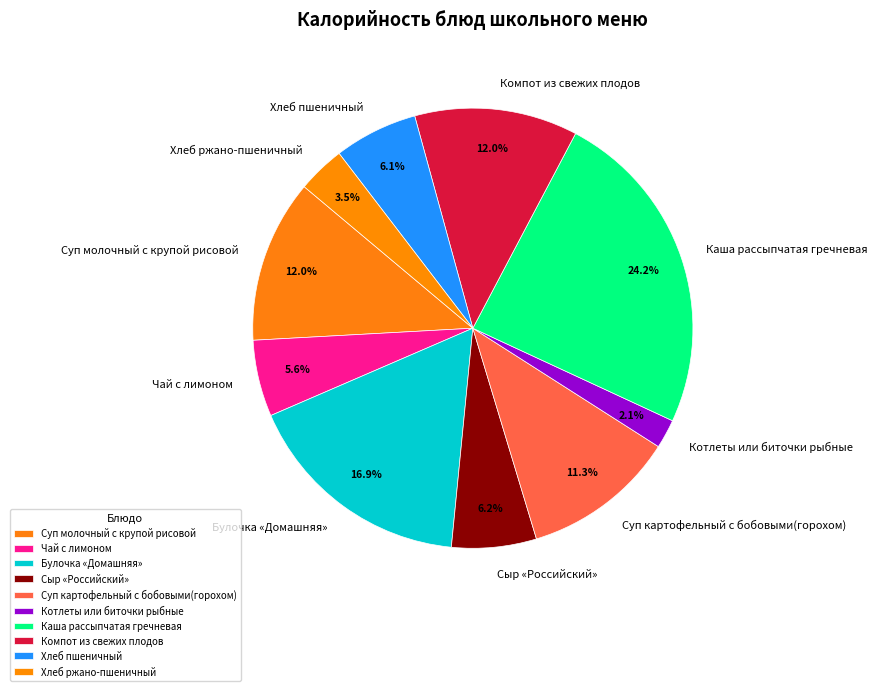

Combined, do Компот из свежих плодов and Суп молочный с крупой рисовой account for over 50%?

No